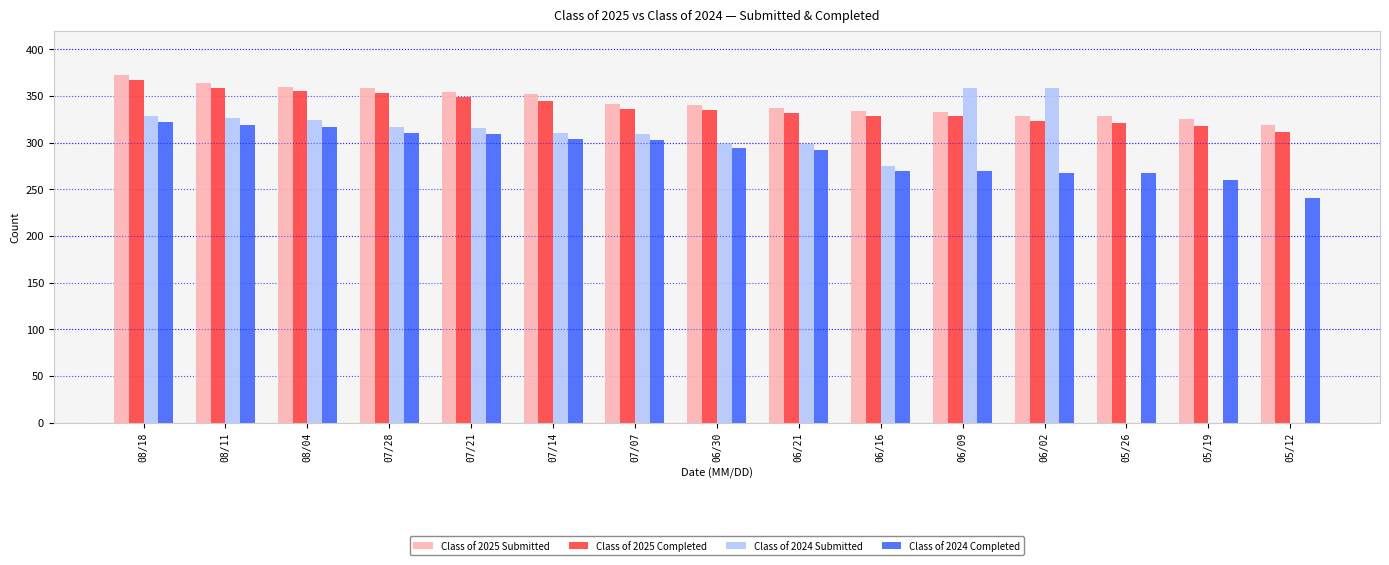

Where is Class of 2024 Submitted nearest to the value 179?

06/16